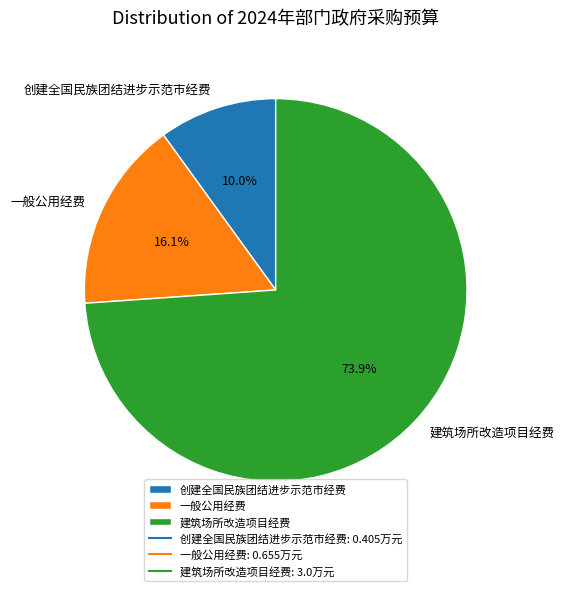

Which has a higher value, 创建全国民族团结进步示范市经费 or 一般公用经费?

一般公用经费